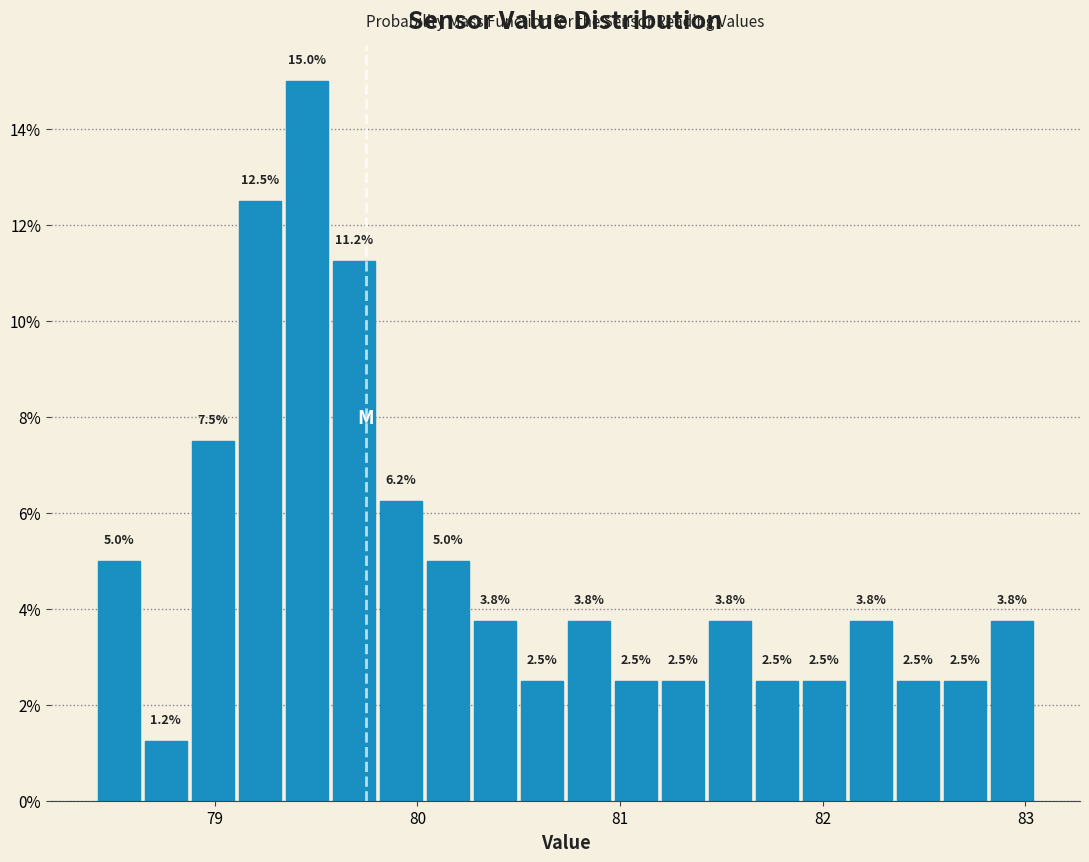

Read against the x-axis, roughly where is the centre of the tallest bar?

79.5